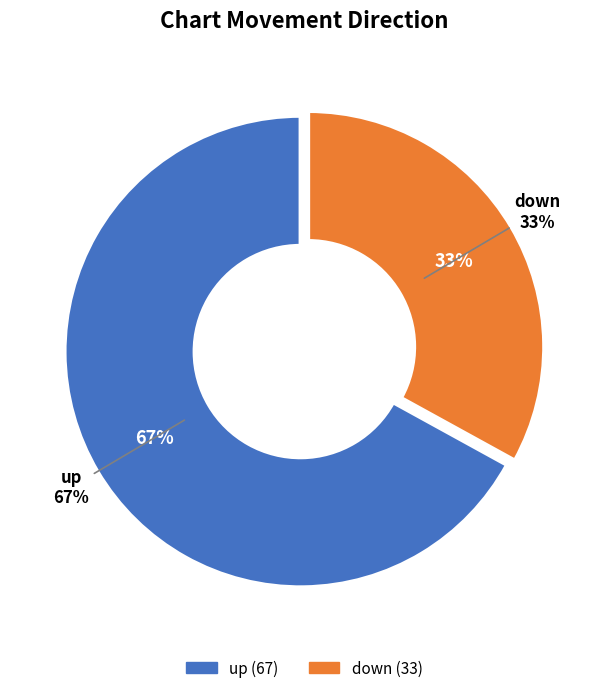

Combined, do down and up account for over 50%?

Yes